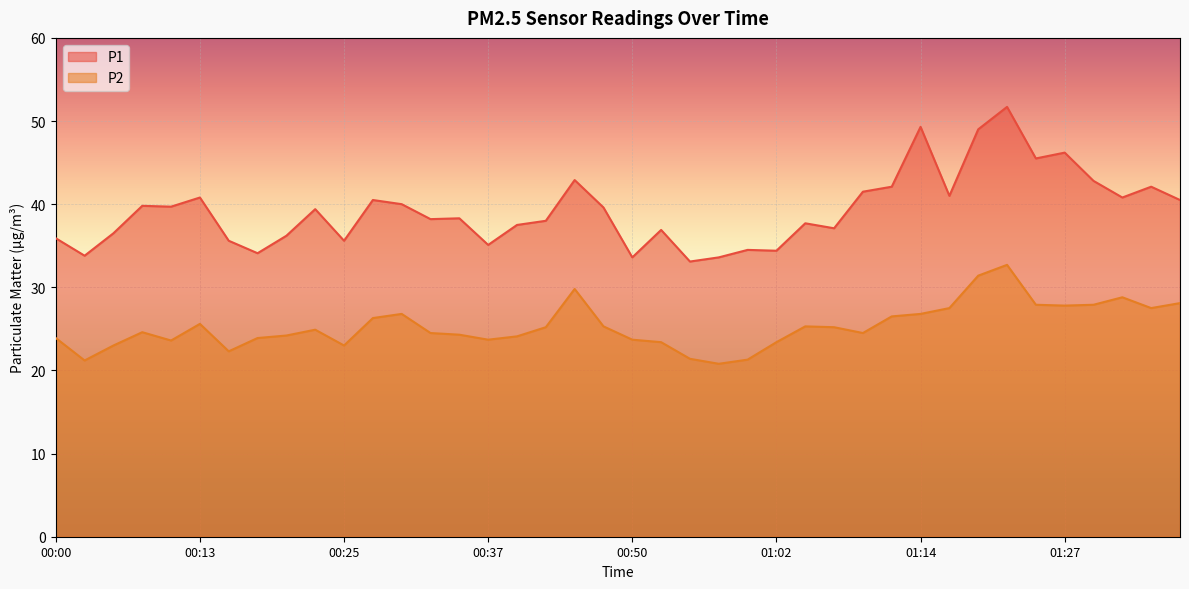

At which label does P2 first exceed 24?

00:07